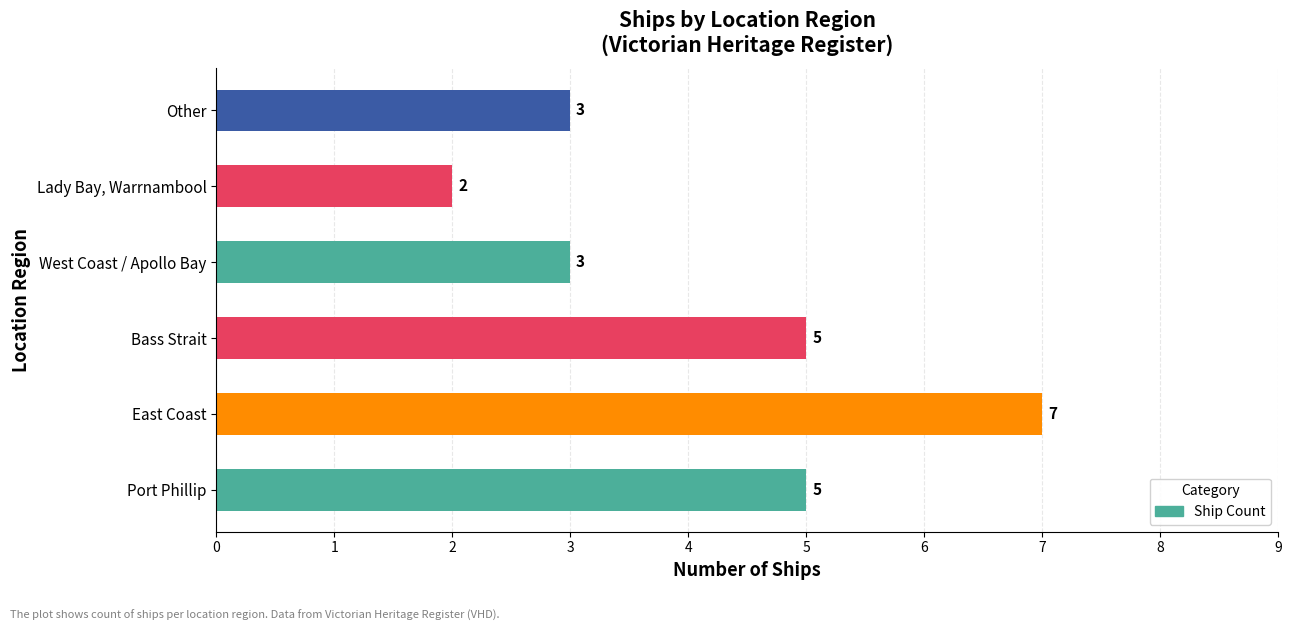

Which has a higher value, Bass Strait or Lady Bay, Warrnambool?

Bass Strait